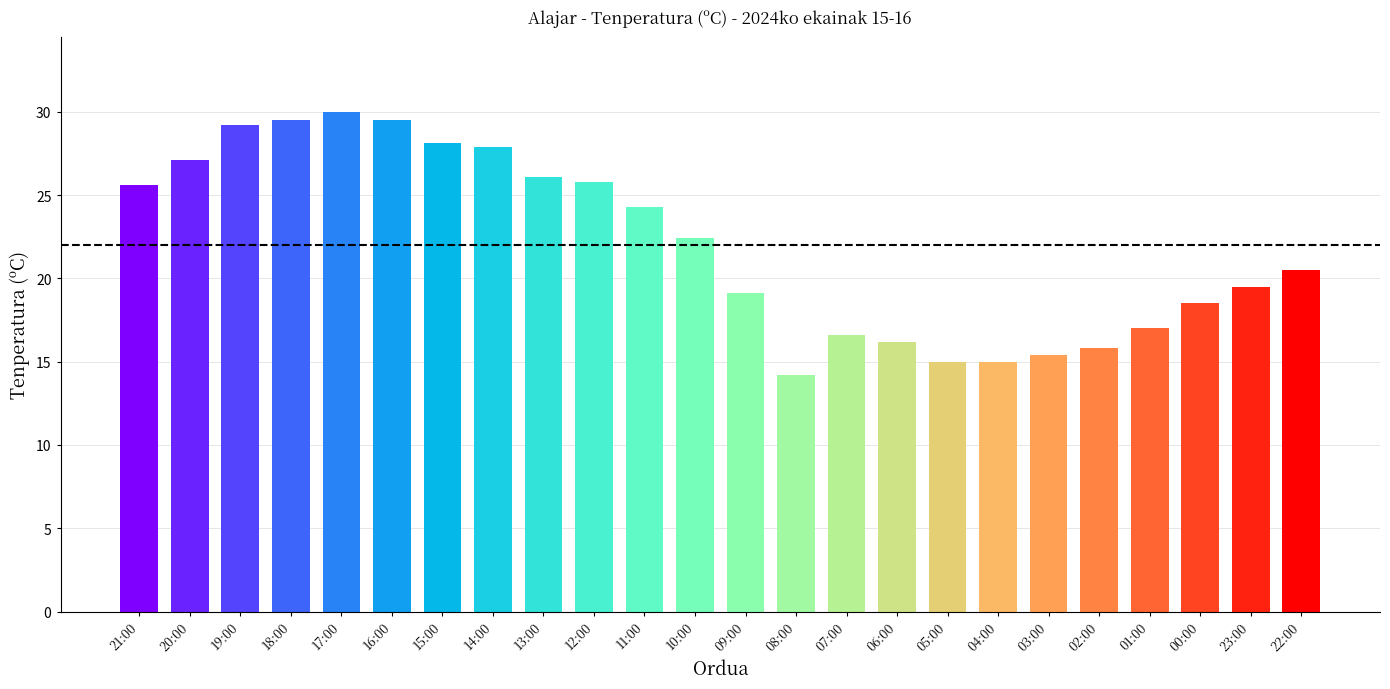

The chart shows a value of 5.9 at 14:00. True or false?

False